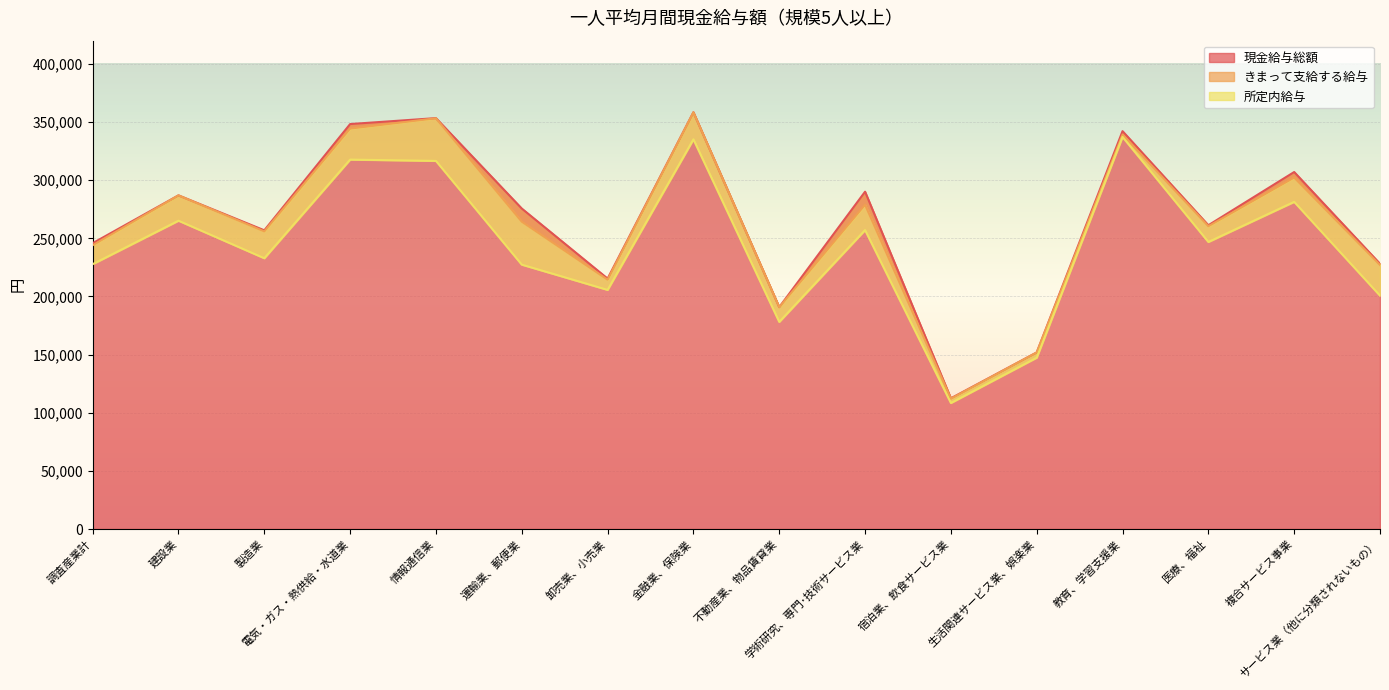

At which category is the sum across all series the highest?

金融業、保険業